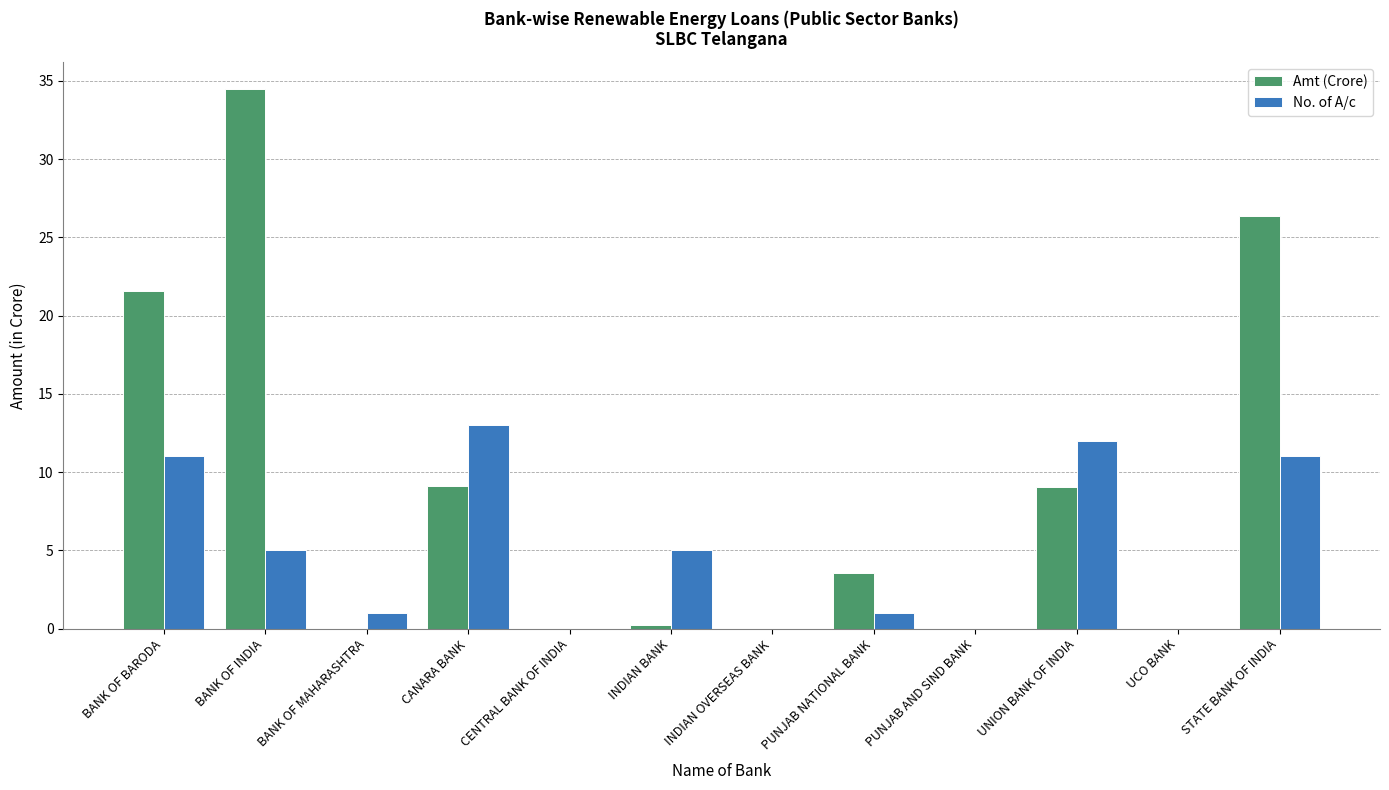

What is the spread (max minus min) of values at BANK OF MAHARASHTRA?

1.0